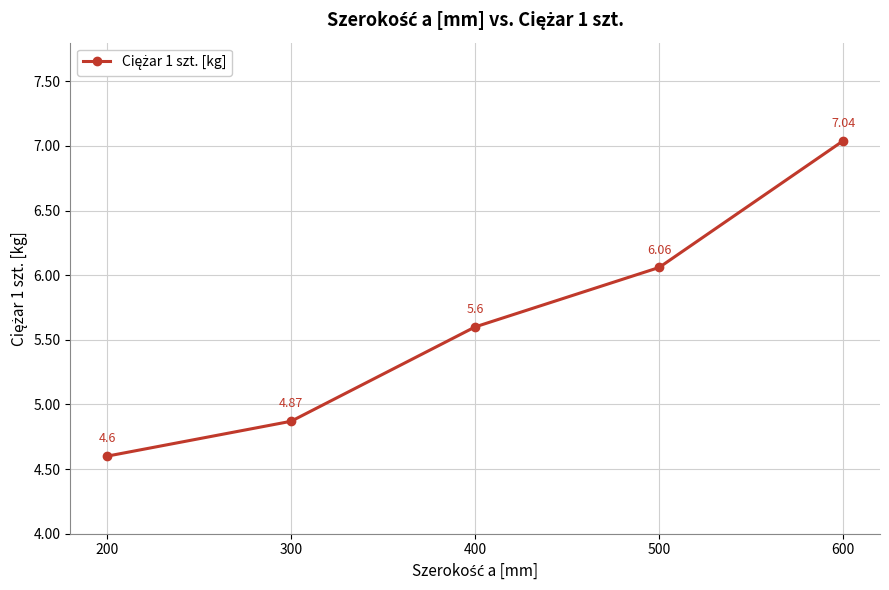

List the labels in order of value, largest first.

600, 500, 400, 300, 200